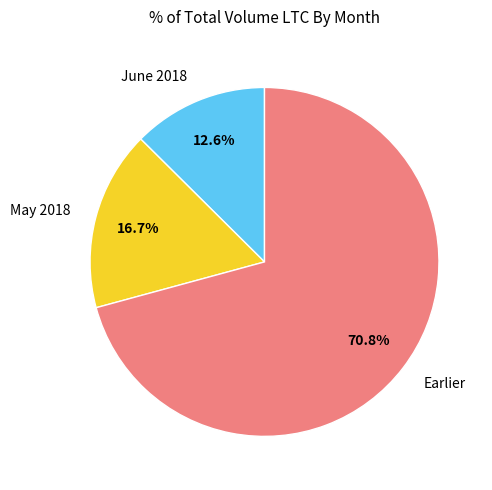

Which has a higher value, June 2018 or May 2018?

May 2018